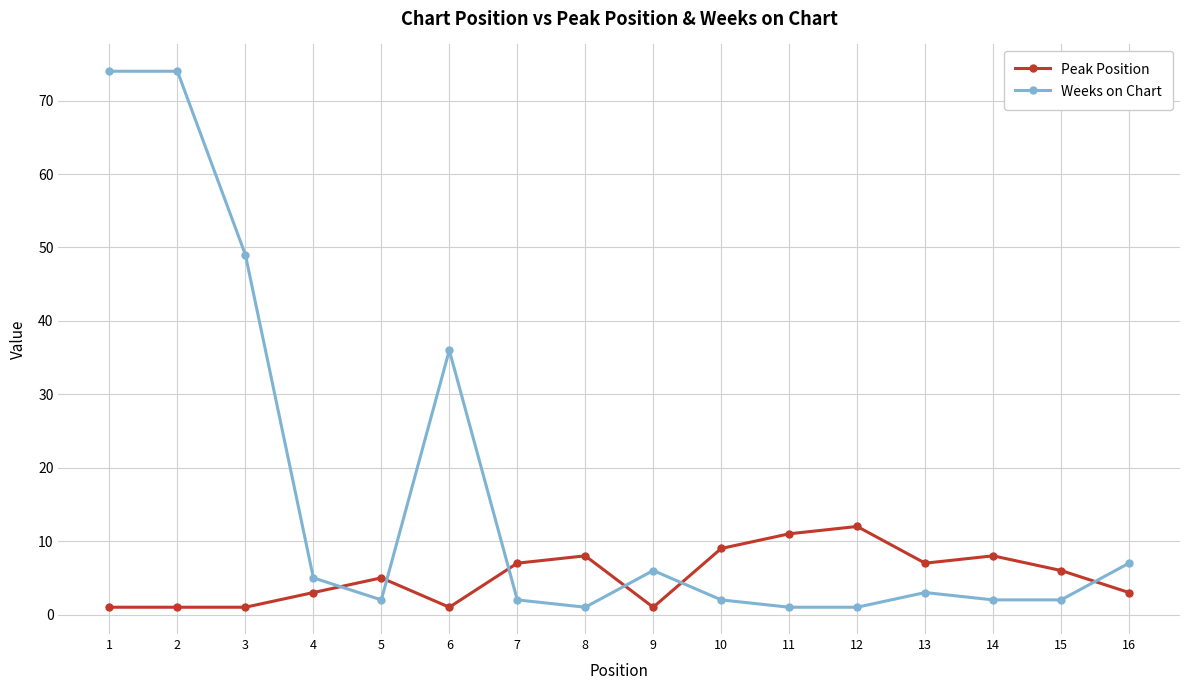

Between 1 and 4, which series saw the biggest shift?

Weeks on Chart